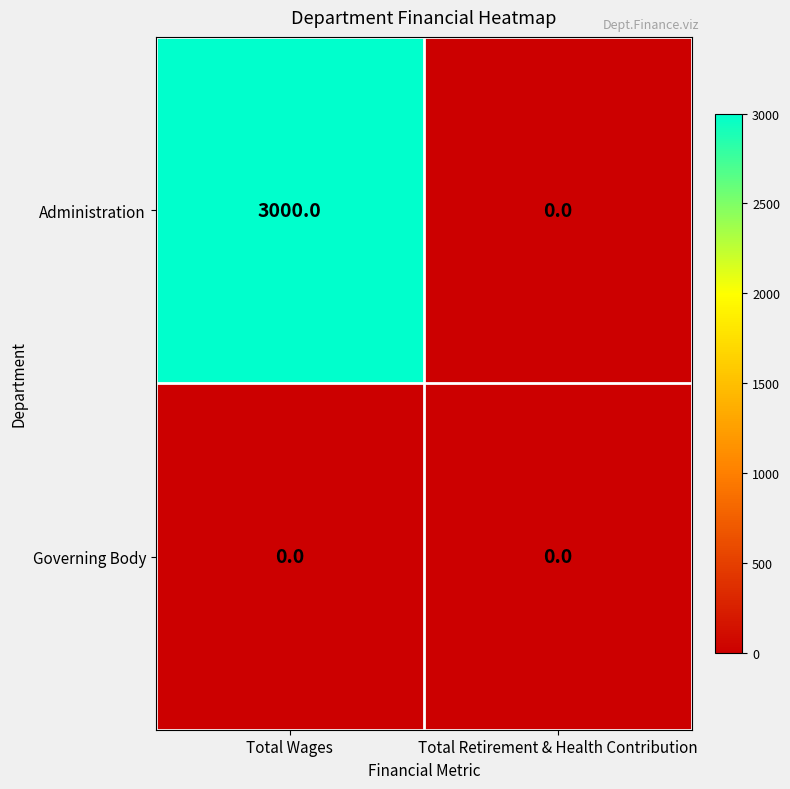

What is the difference between the Administration values at Total Wages and Total Retirement & Health Contribution?

3000